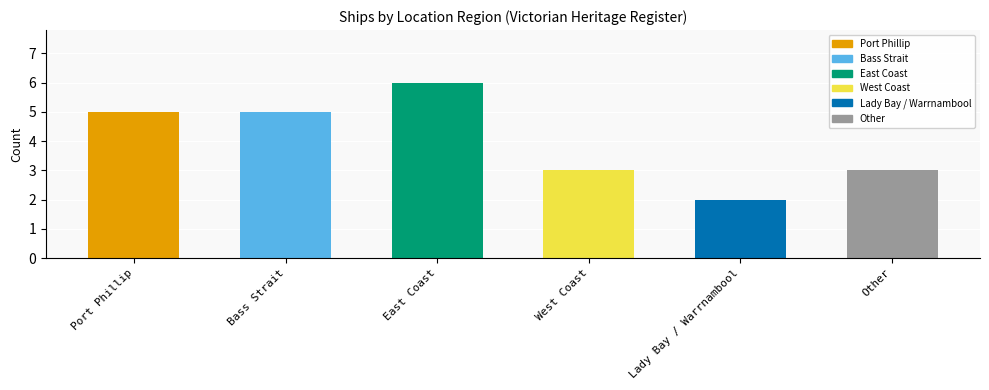

What is the label of the 2nd bar from the right?

Lady Bay / Warrnambool